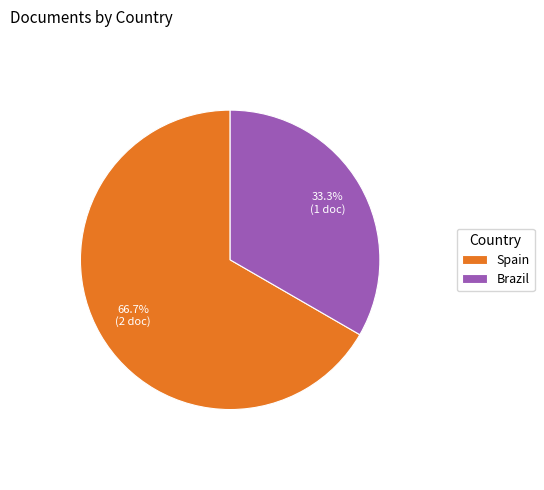

How many slices are in this pie chart?

2